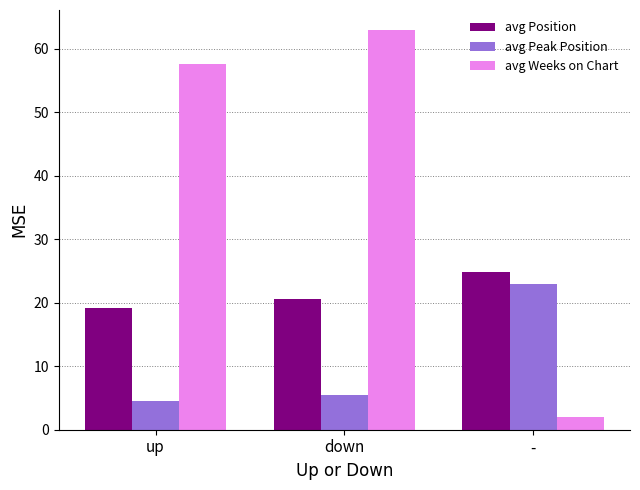

How many data points does each series have?

3